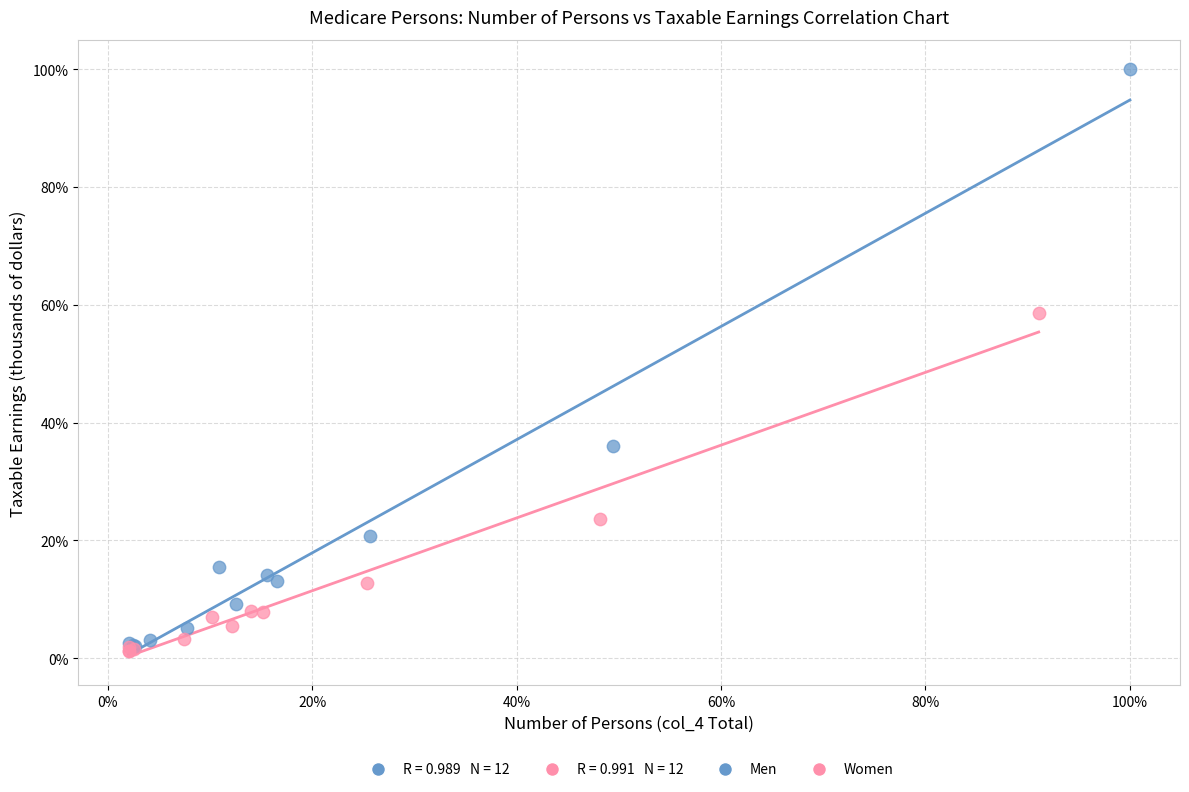

Which series reaches the maximum Y coordinate?

Men